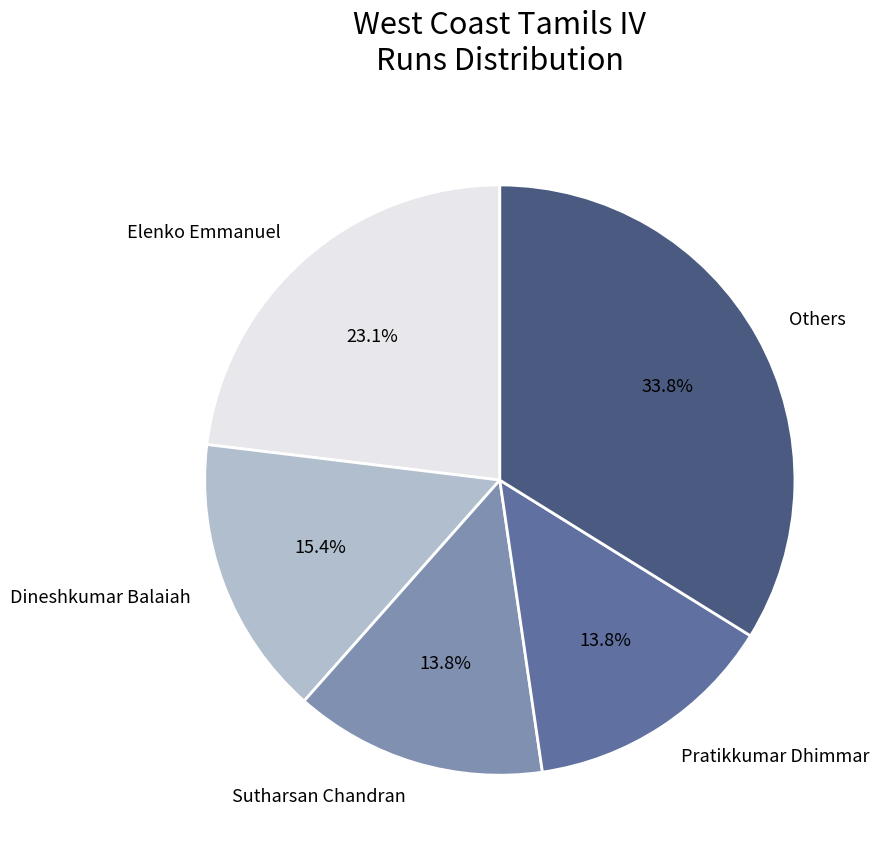

Which has a higher value, Dineshkumar Balaiah or Sutharsan Chandran?

Dineshkumar Balaiah